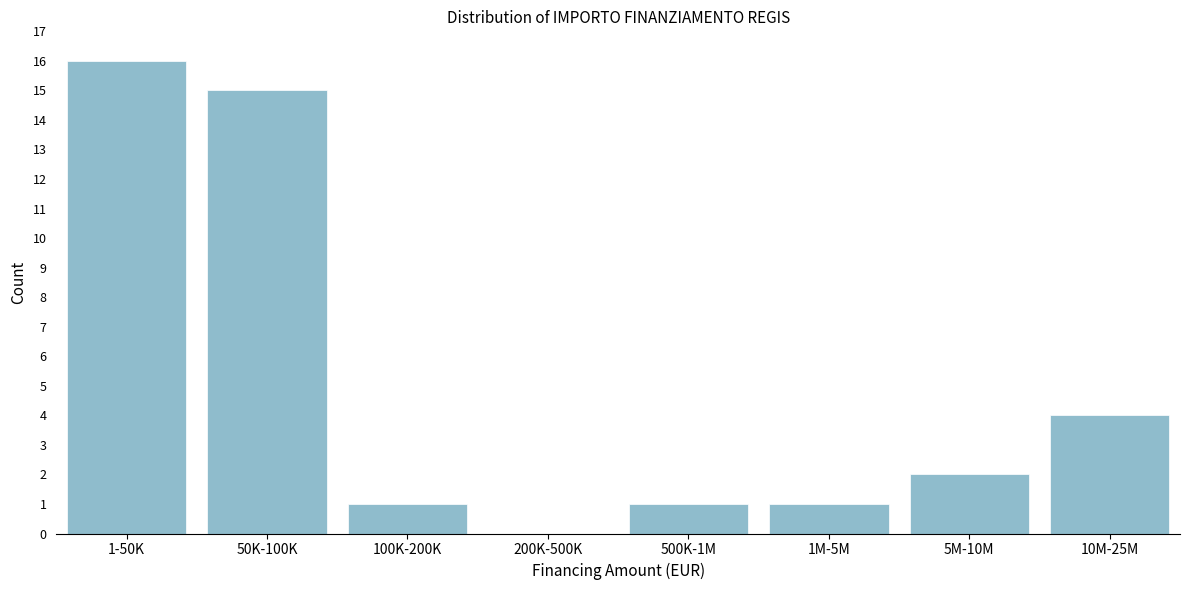

Reading right to left, list all the values displayed in this chart.

10M-25M=4	5M-10M=2	1M-5M=1	500K-1M=1	200K-500K=0	100K-200K=1	50K-100K=15	1-50K=16